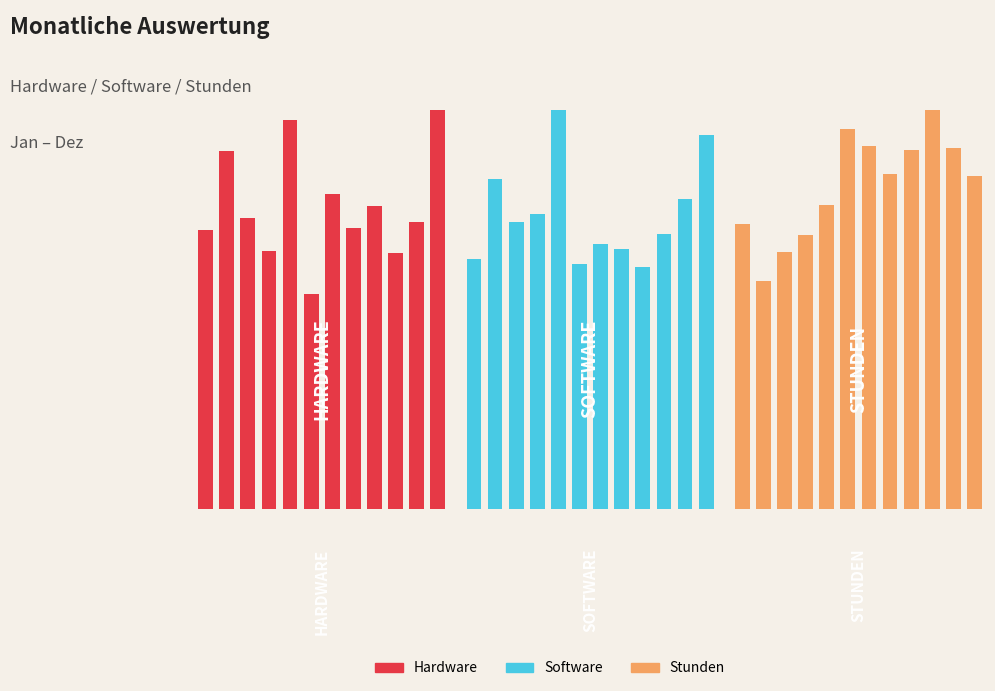

Which series has the widest spread of values?

Hardware